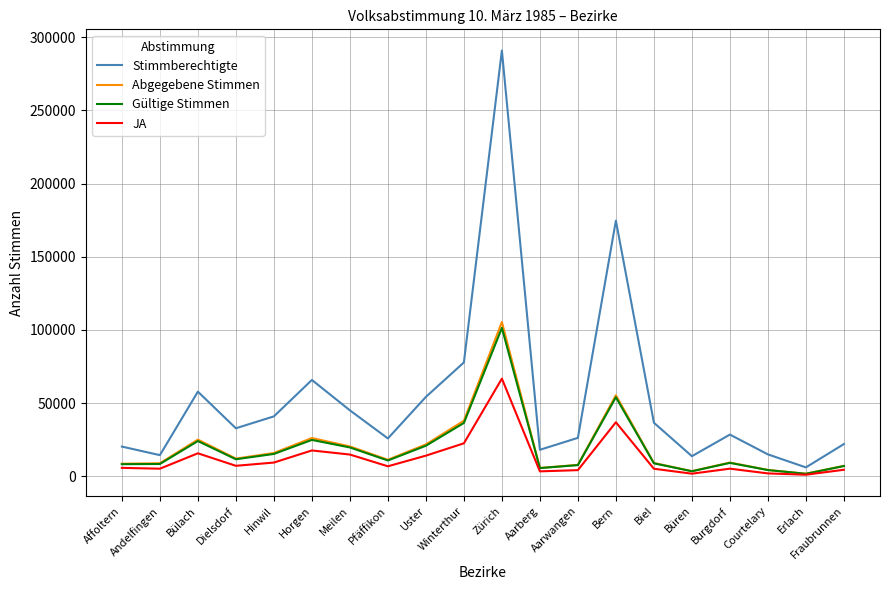

What value does the Abgegebene Stimmen series have at Affoltern, to the nearest 10?

8600